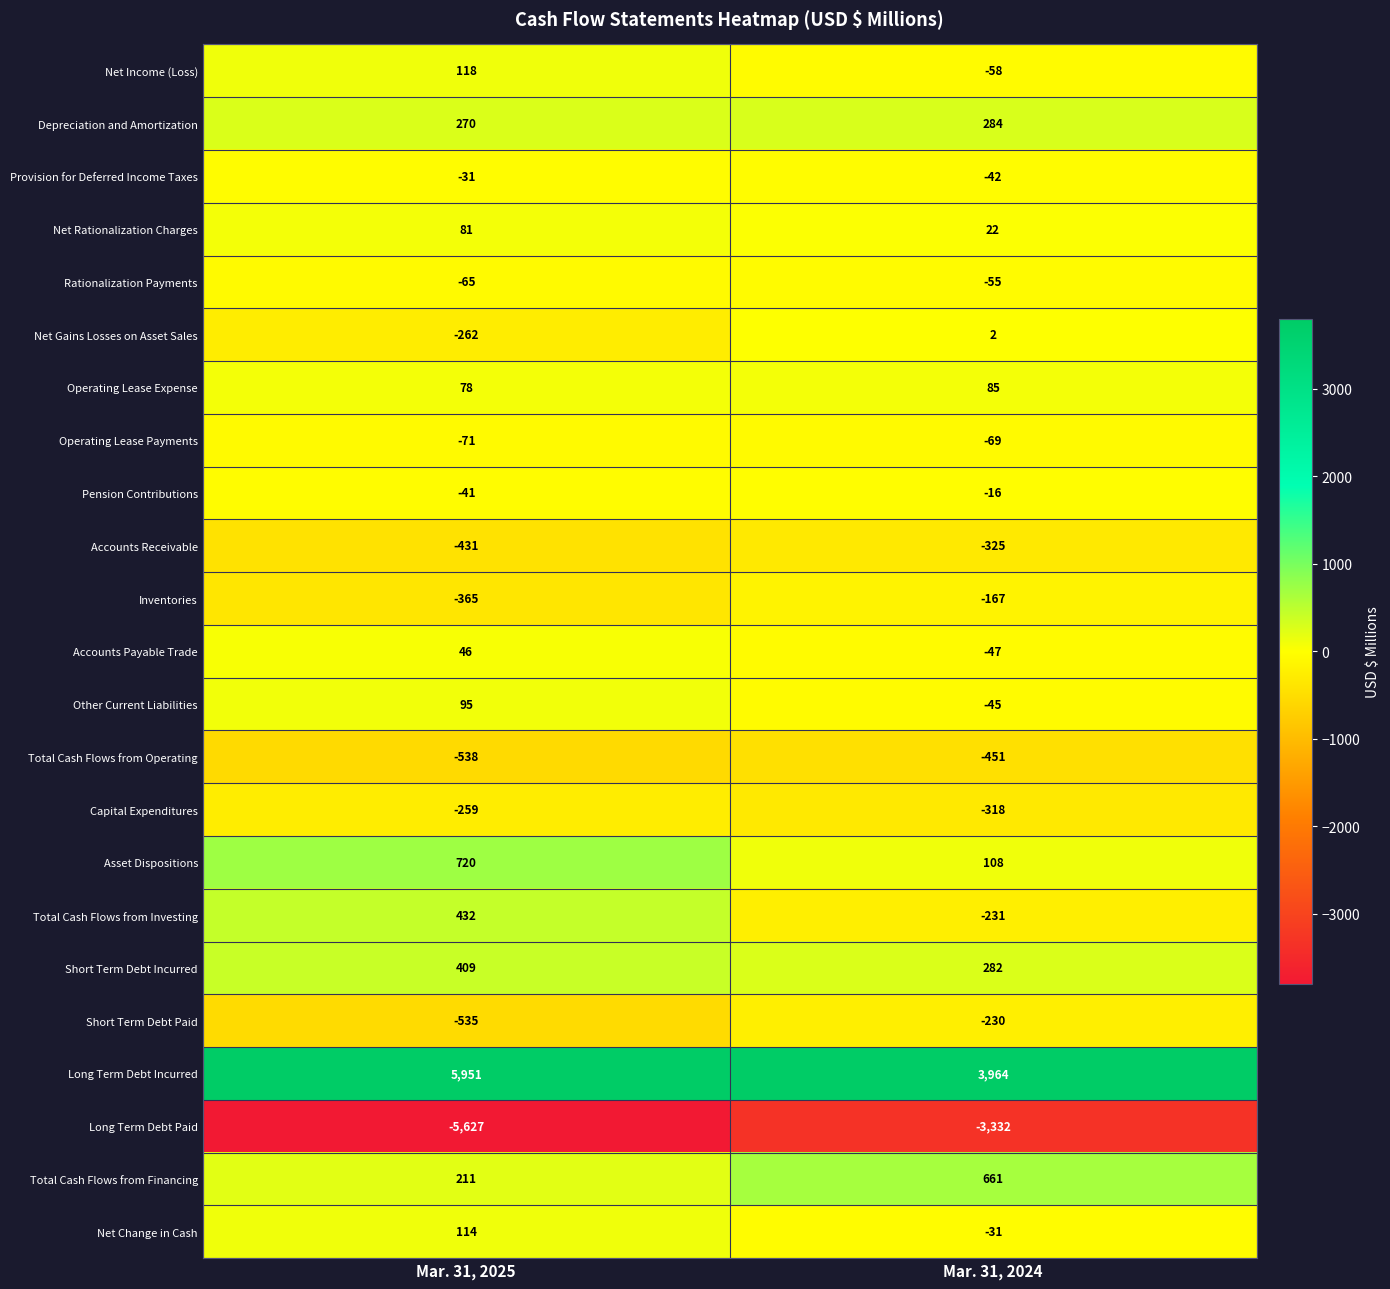

Read the Depreciation and Amortization value at Mar. 31, 2024, to the nearest 10.

280